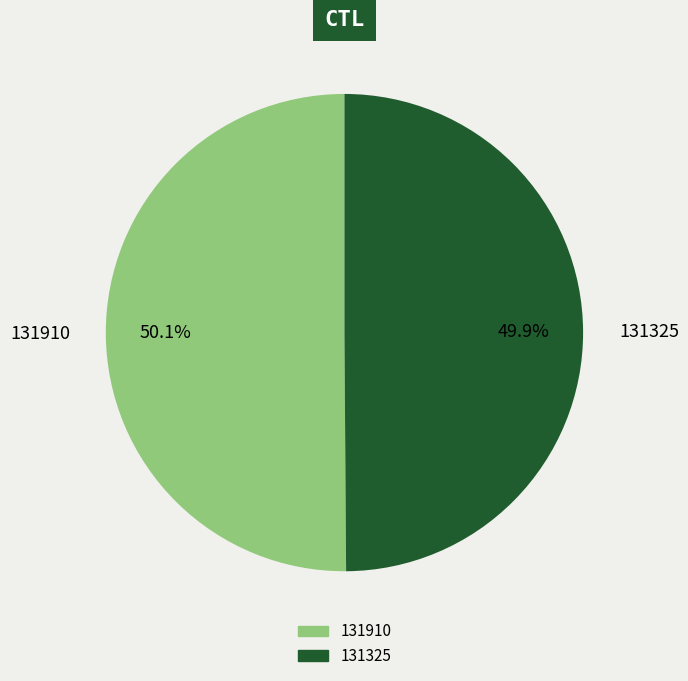

Approximately how many times larger is the value at 131325 compared to 131910?

1.0